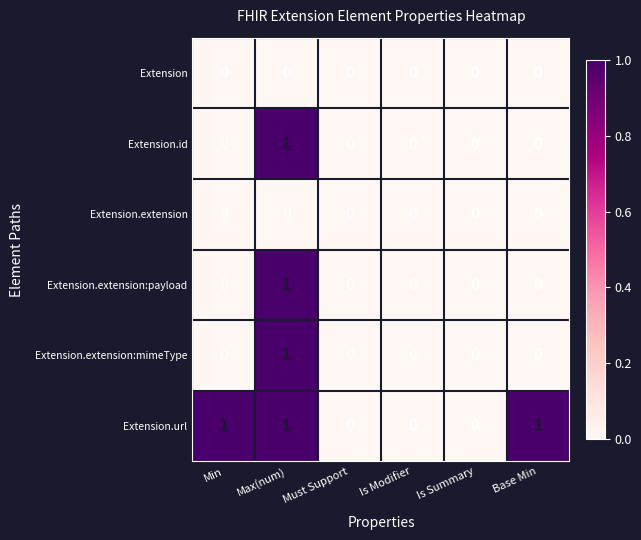

How many data points does each series have?

6